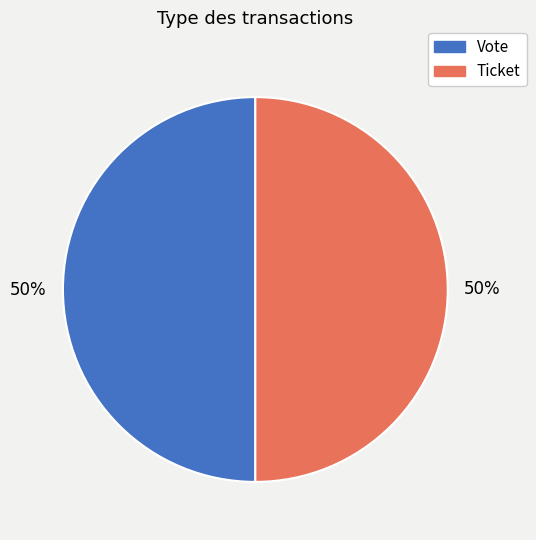

To the nearest percent, what is the combined percentage of Vote and Ticket?

100%